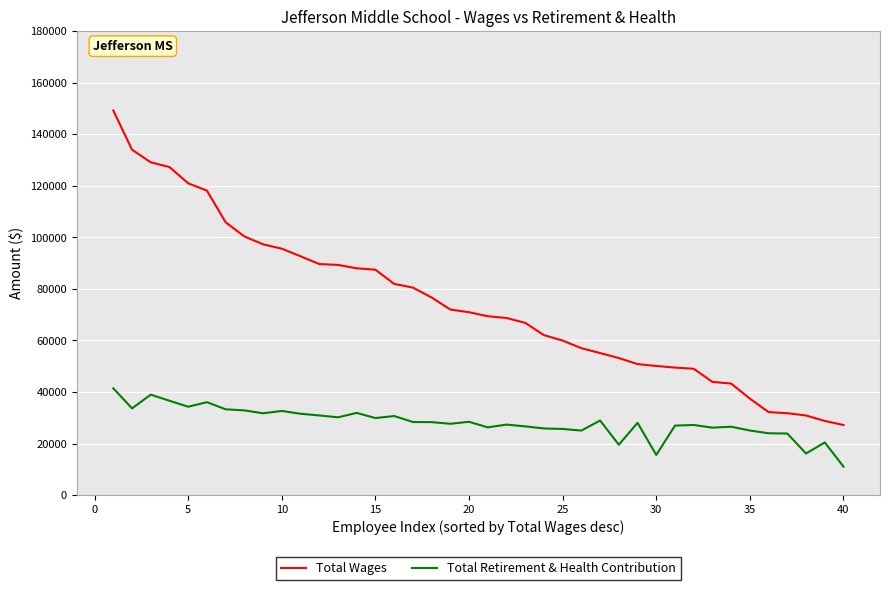

True or false: Total Retirement & Health Contribution and Total Wages cross at least once.

False